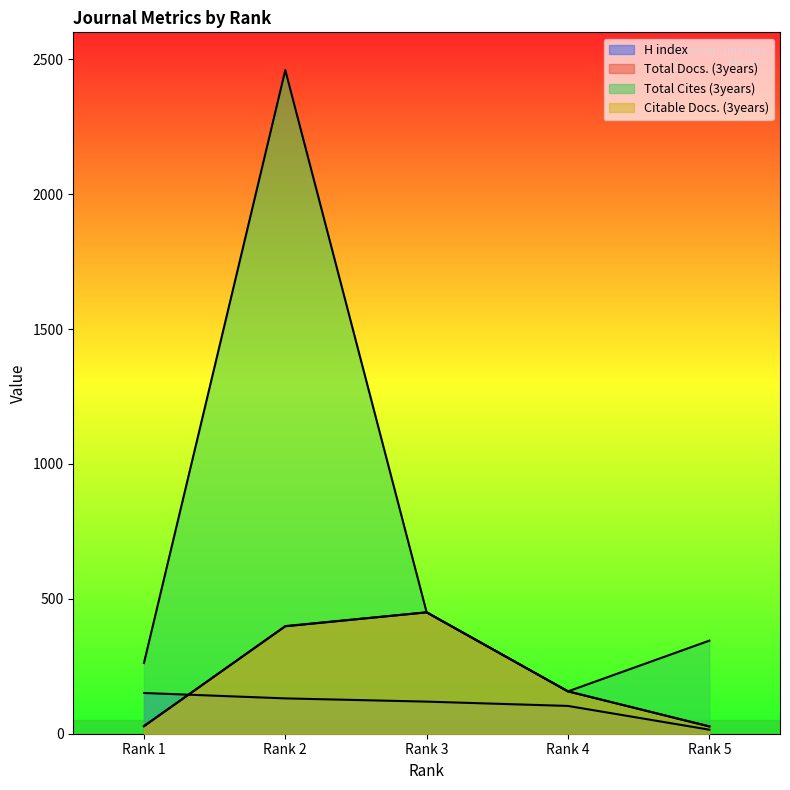

True or false: Total Cites (3years) and Citable Docs. (3years) cross at least once.

False